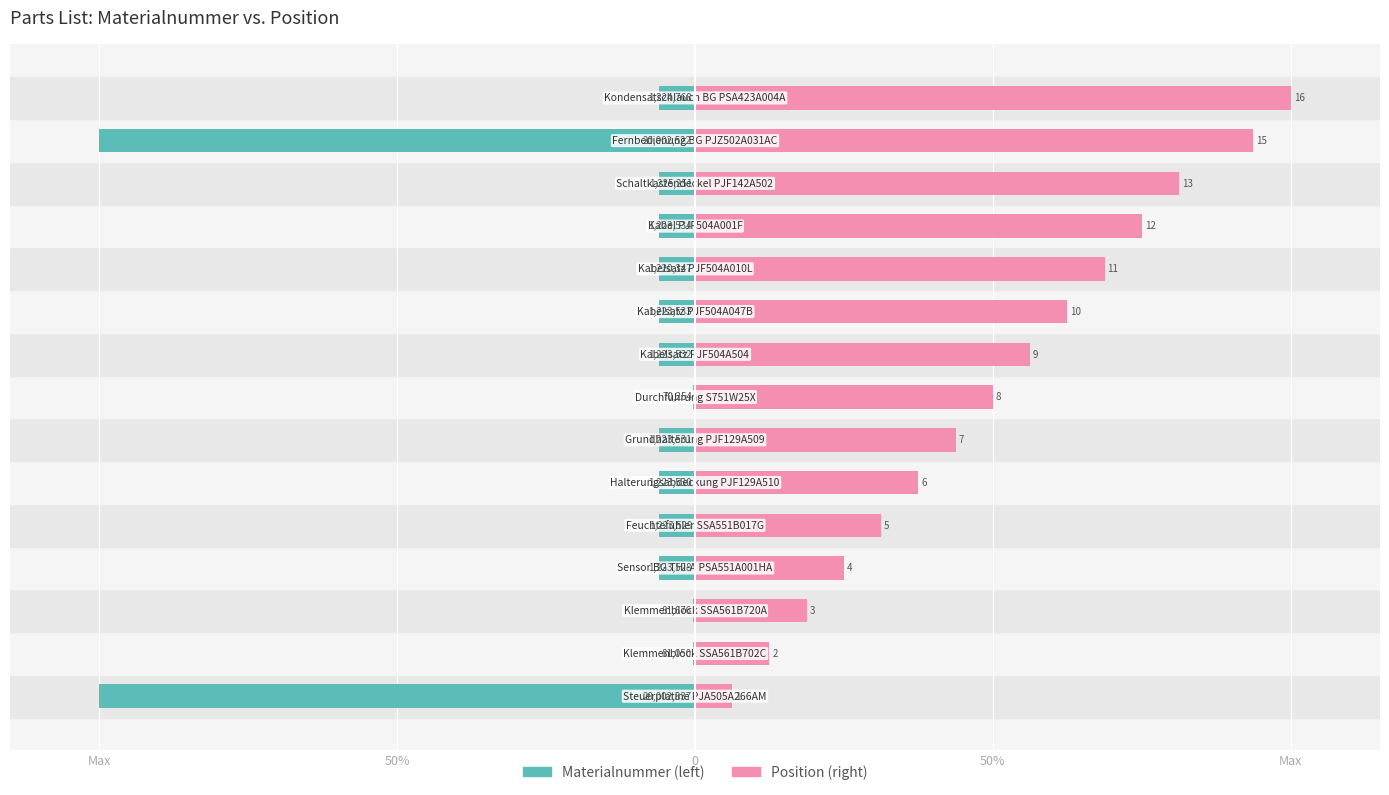

What is the lowest value of the Materialnummer (left) series?

-100.0